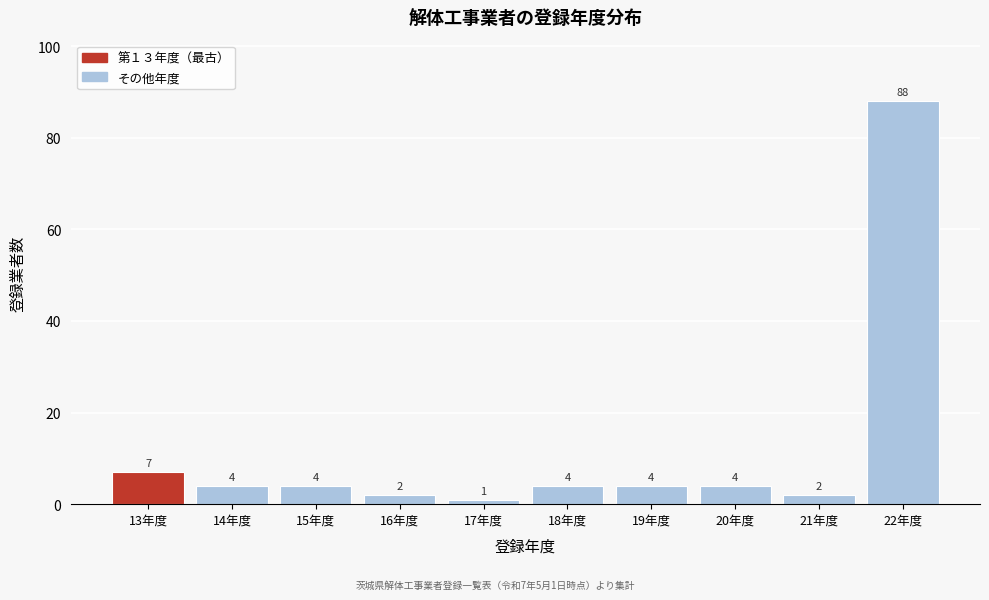

Reading left to right, list all the values displayed in this chart.

7	4	4	2	1	4	4	4	2	88